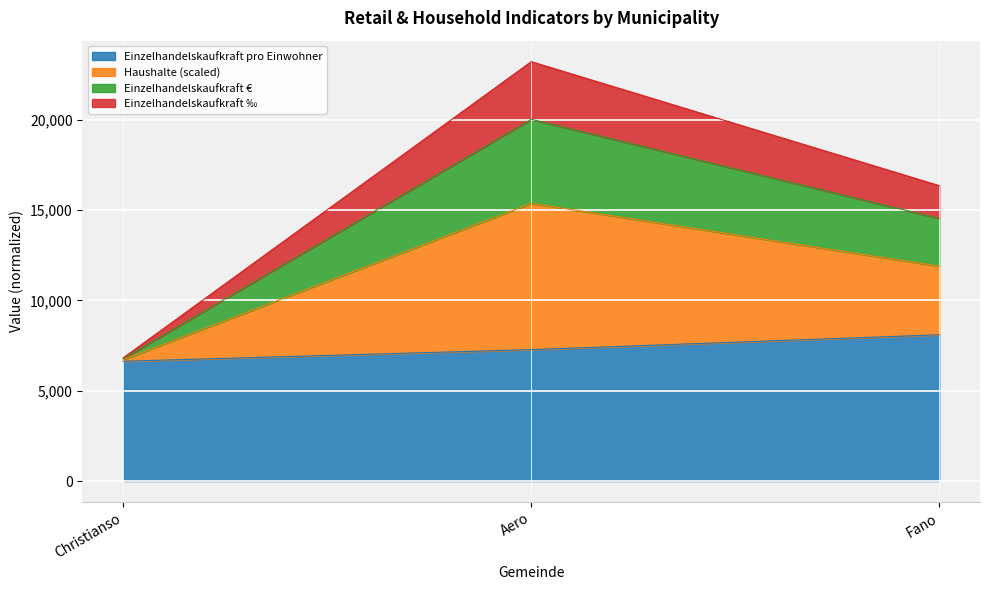

At which category is the sum across all series the highest?

Aero